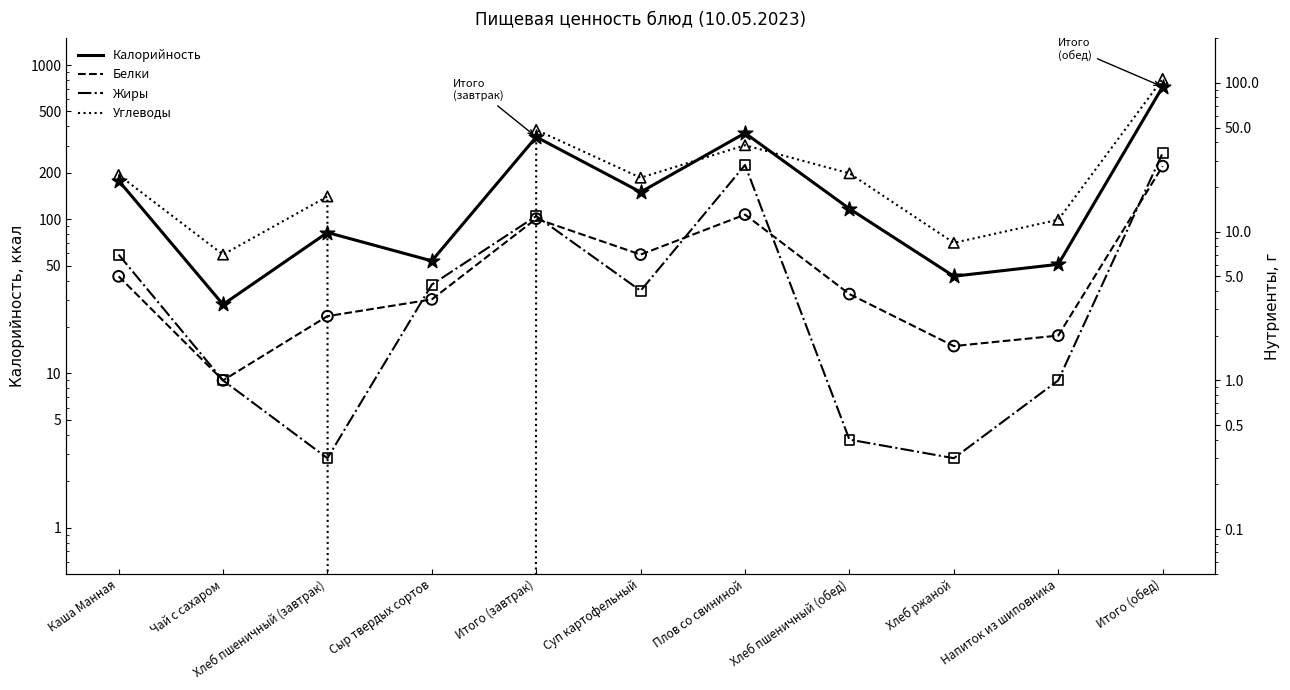

Which series has the widest spread of Y values?

Калорийность